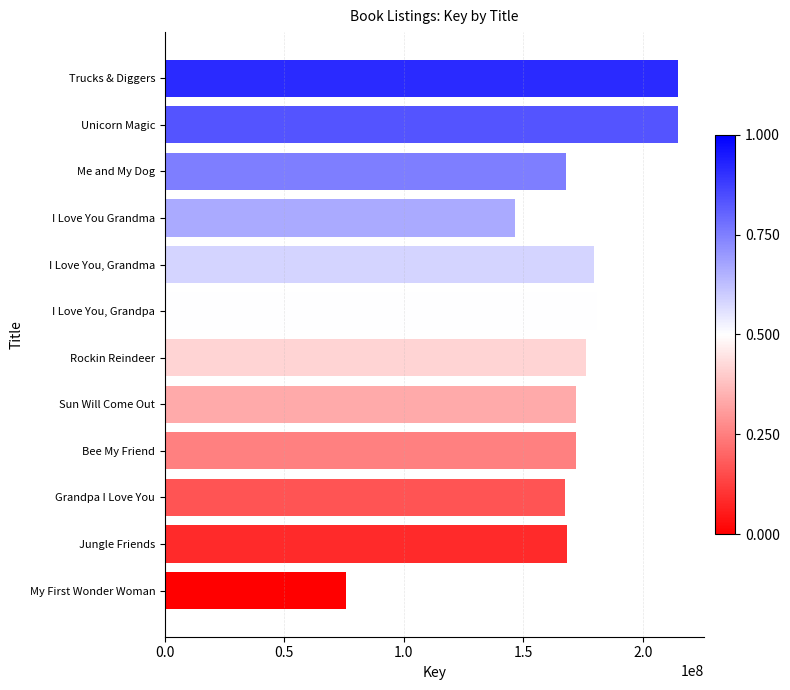

What is the smallest value displayed?

75978621